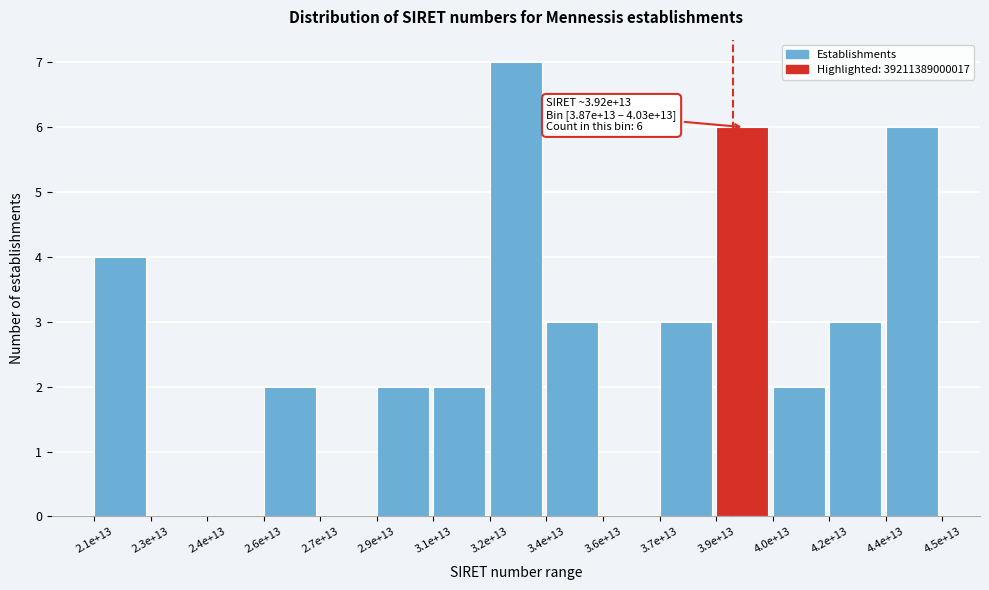

Reading right to left, transcribe all the data shown in this chart.

4.4e+13=6	4.2e+13=3	4.0e+13=2	3.9e+13=6	3.7e+13=3	3.6e+13=0	3.4e+13=3	3.2e+13=7	3.1e+13=2	2.9e+13=2	2.7e+13=0	2.6e+13=2	2.4e+13=0	2.3e+13=0	2.1e+13=4